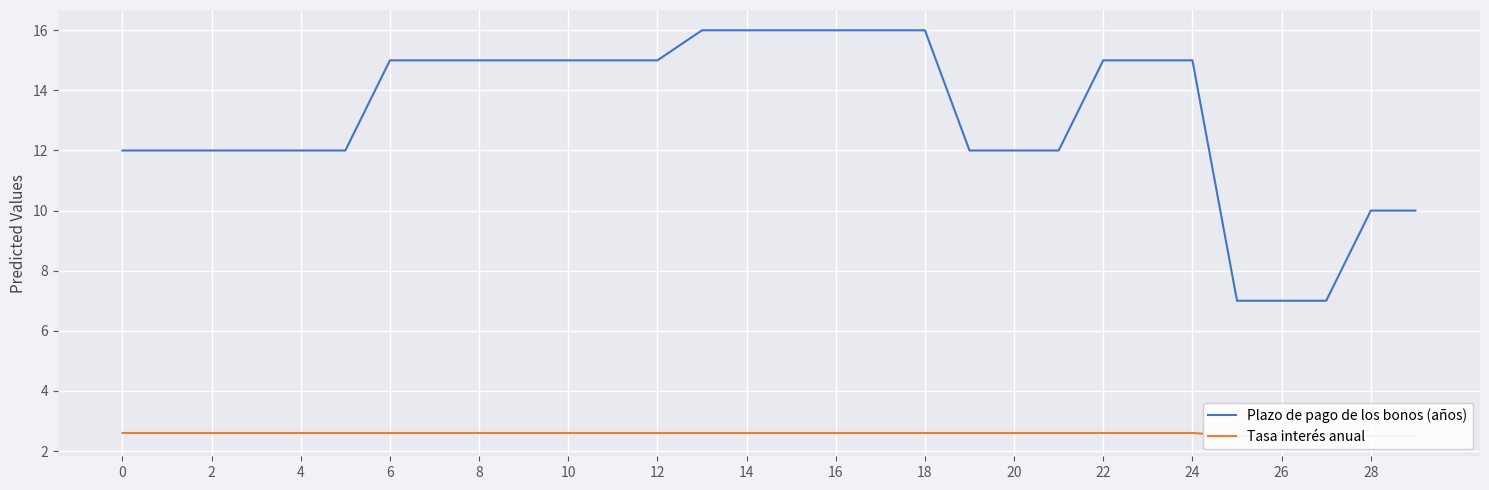

Read the Plazo de pago de los bonos (años) value at 28.

10